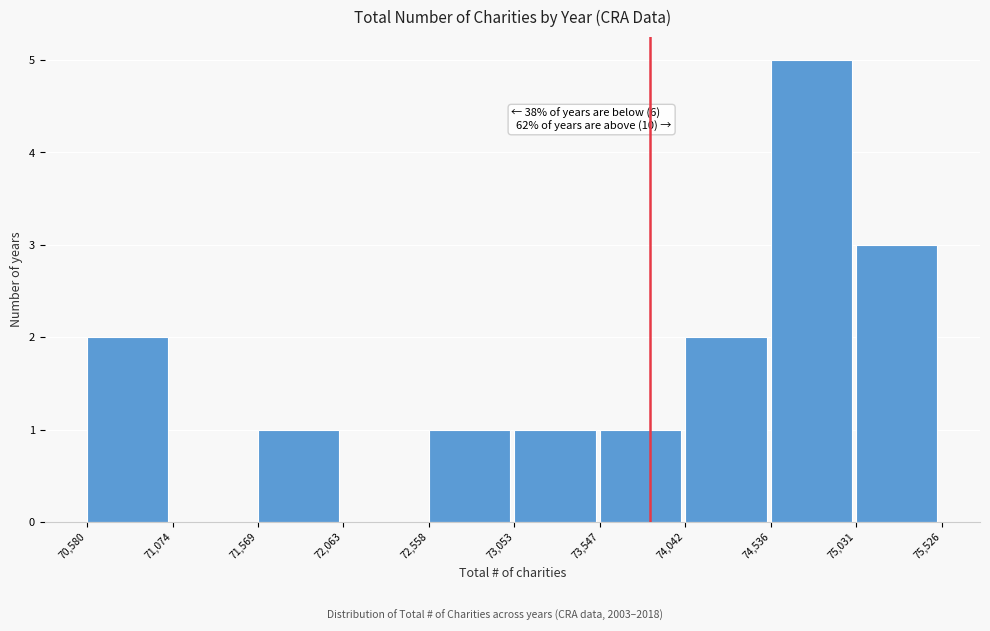

Over which range of the x-axis is the bar tallest?

74,536 to 75,031